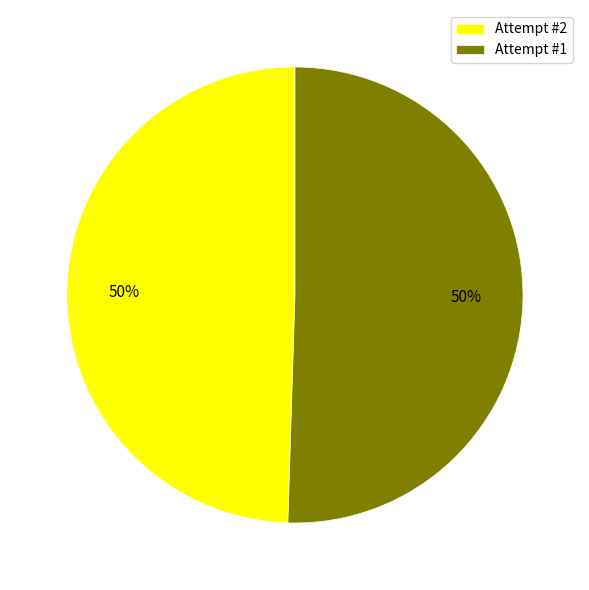

To the nearest percent, what percentage of the pie is Attempt #1?

50%